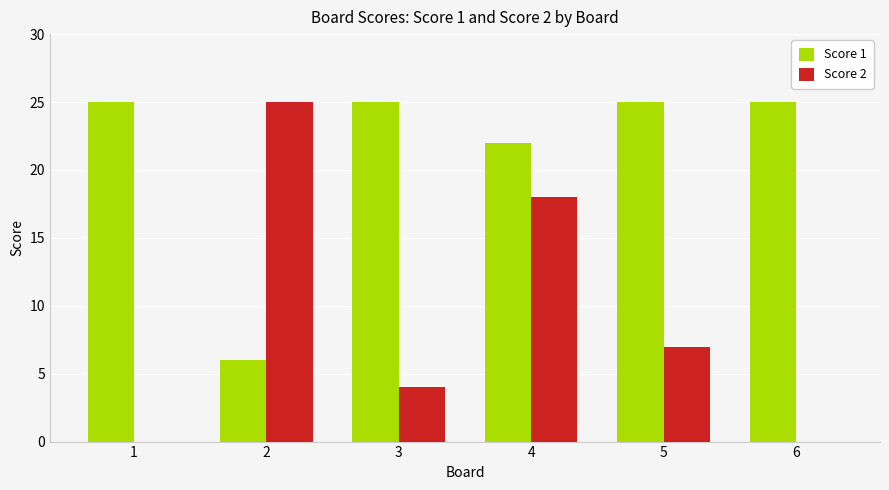

Which series has the largest total across all categories?

Score 1